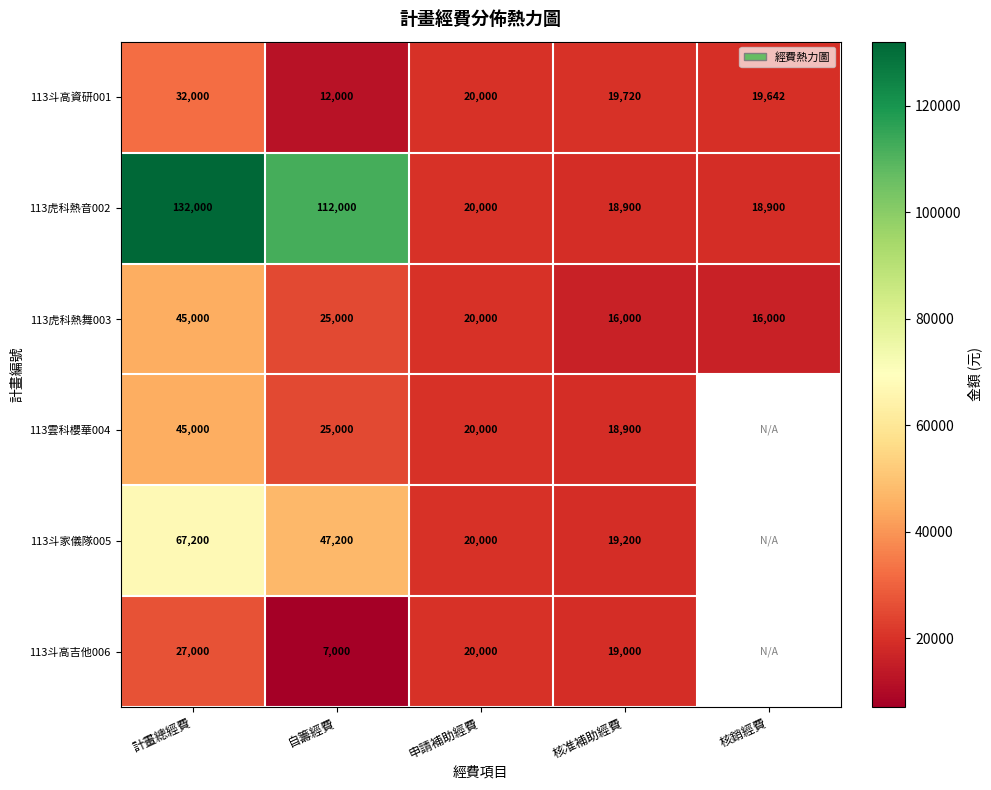

What is the sum of all 113斗高資研001 values?

103362